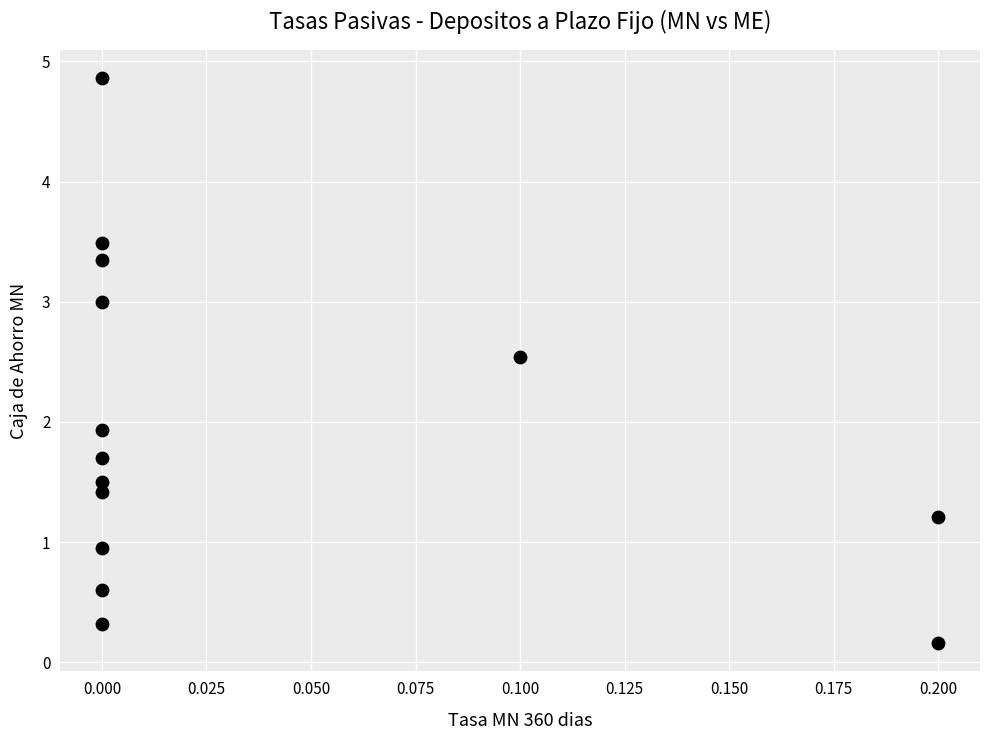

What Y value in the scatter plot is closest to 2?

1.9